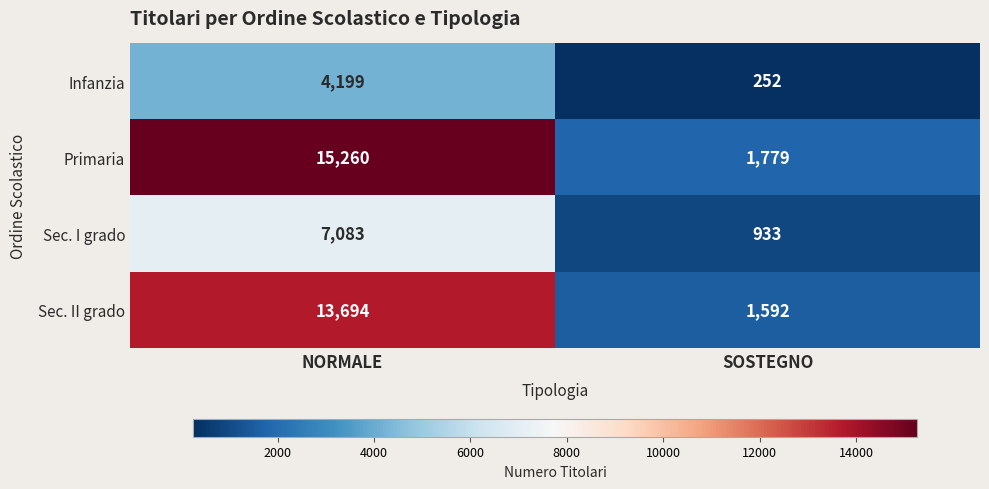

At how many categories does at least one series exceed 5259?

1